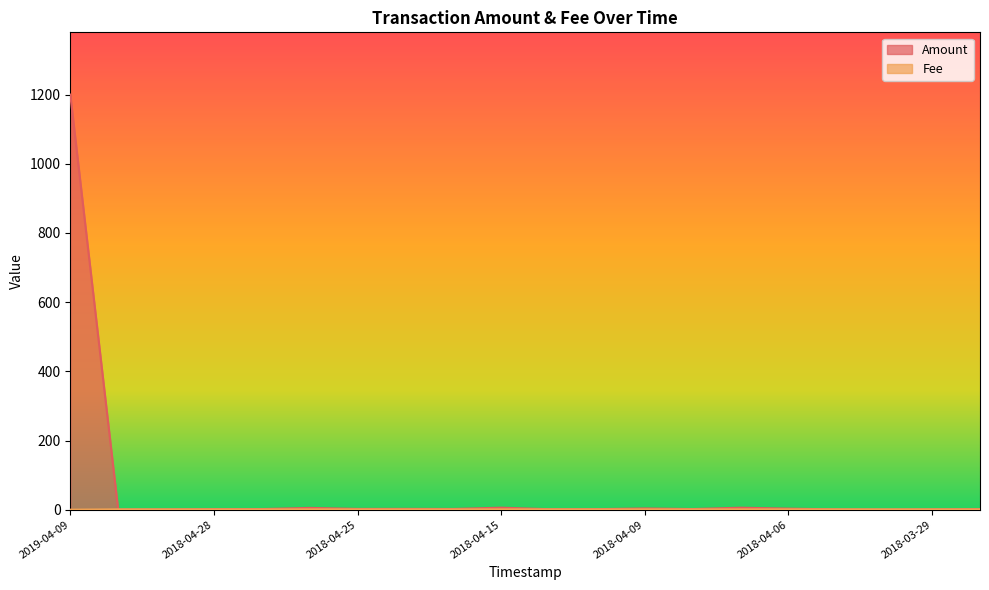

What is the spread (max minus min) of values at 2018-04-09?

2.6